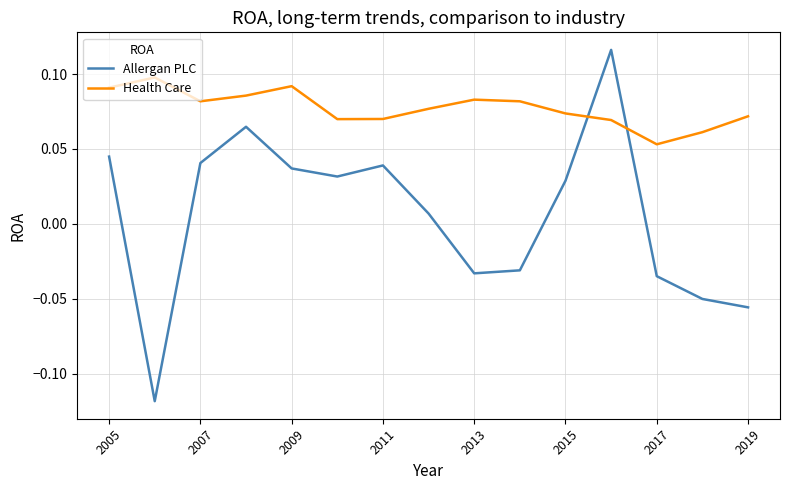

Which series has the largest total across all categories?

Health Care